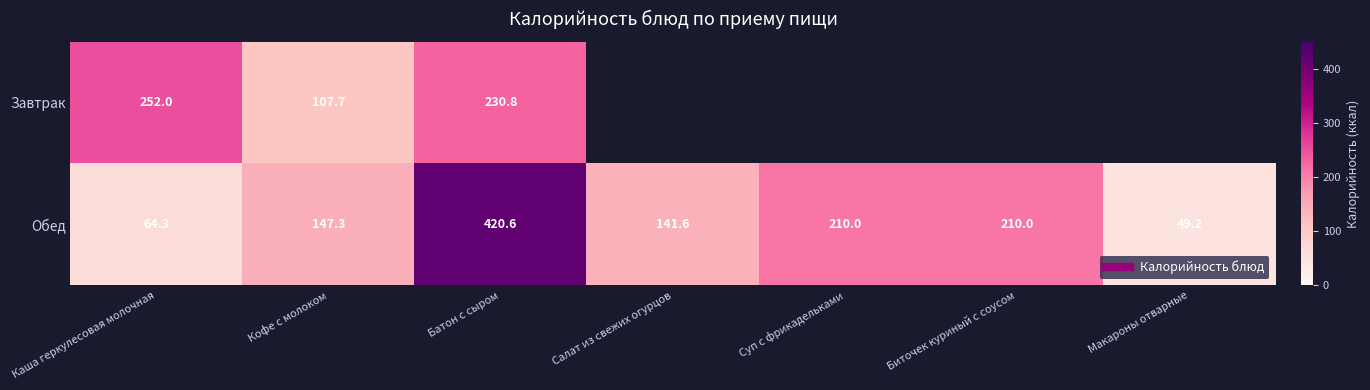

How many data points does each series have?

7